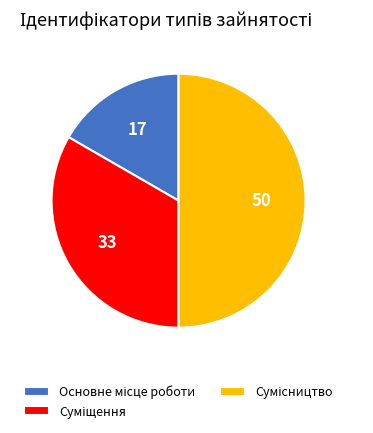

To the nearest percent, what is the difference between the Суміщення and Основне місце роботи slice percentages?

17%